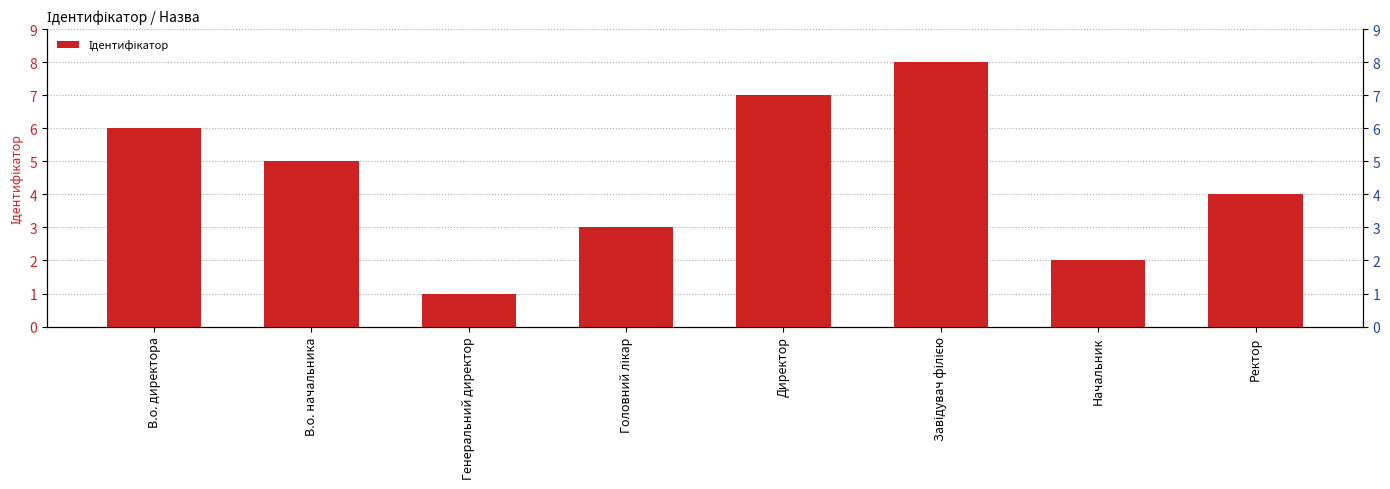

True or false: the data shows 1 at Ректор.

False